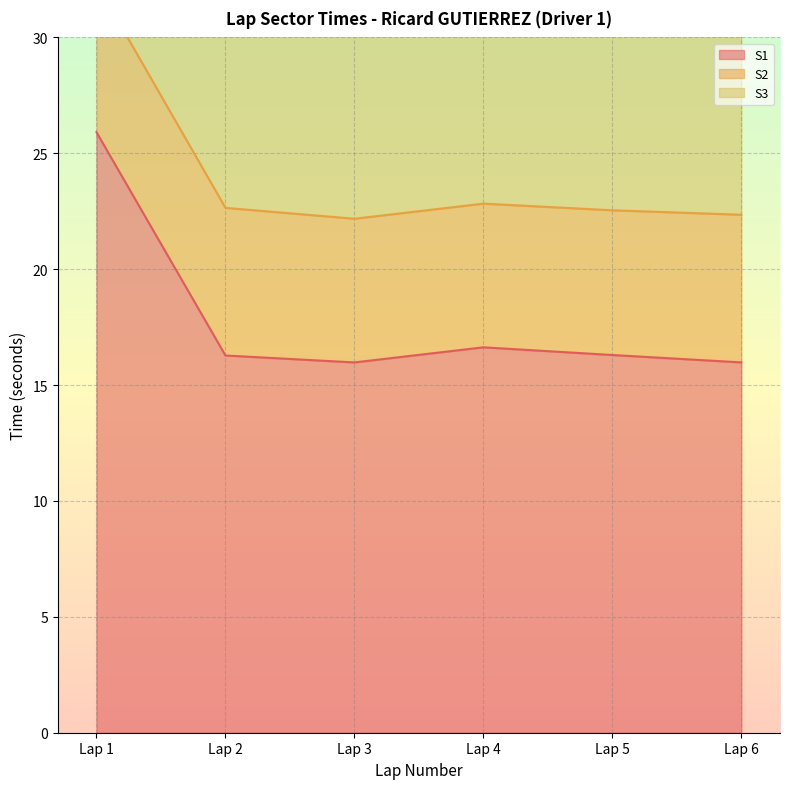

The S1 series shows 8.0 at Lap 4. True or false?

False